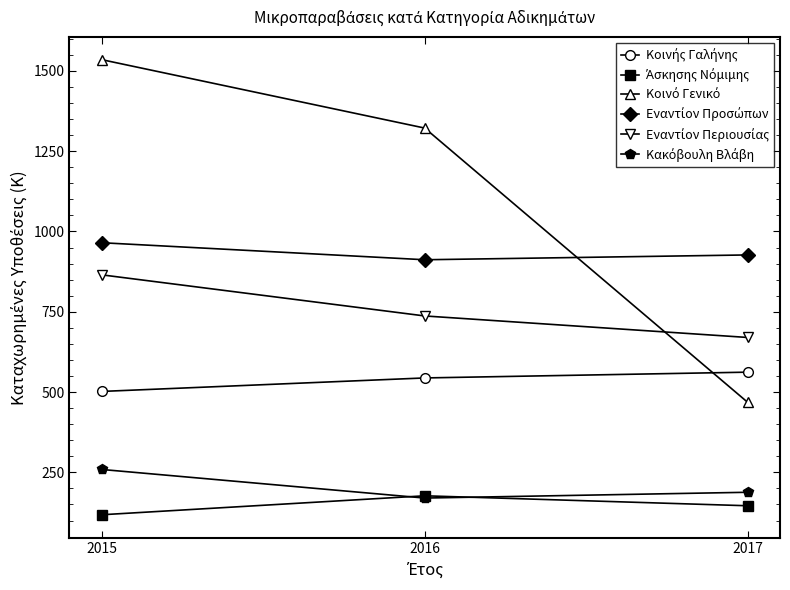

Which label corresponds to the largest value in the chart?

2015